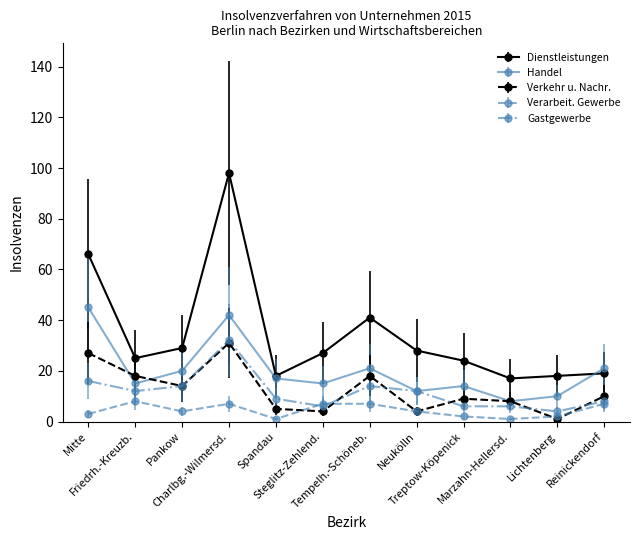

What is the label of the 3rd point from the right?

Marzahn-Hellersd.